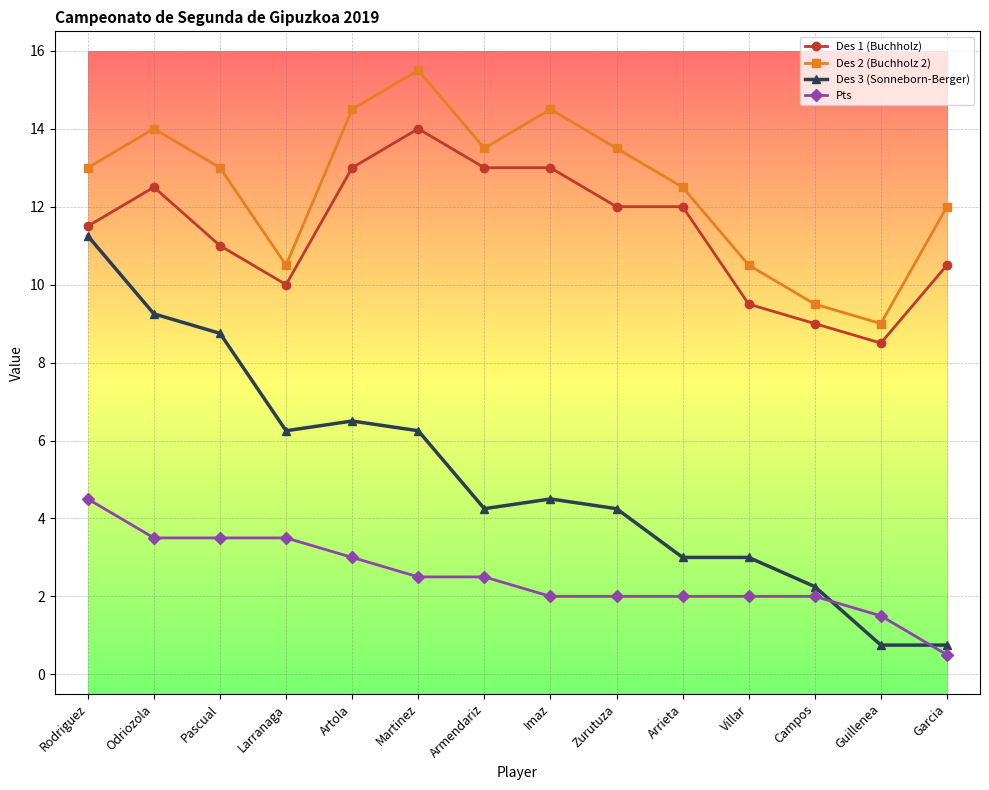

True or false: Des 1 (Buchholz) and Pts intersect in this chart.

False